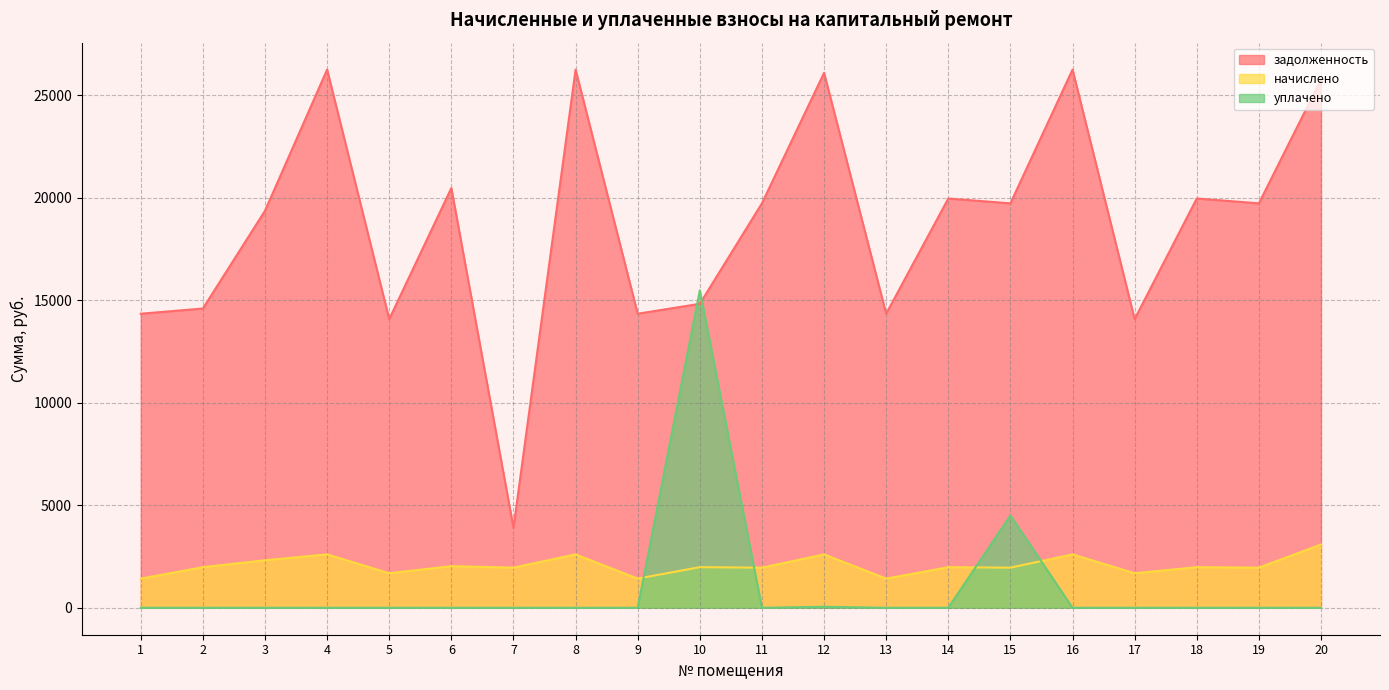

Read the начислено value at 11.

1957.8